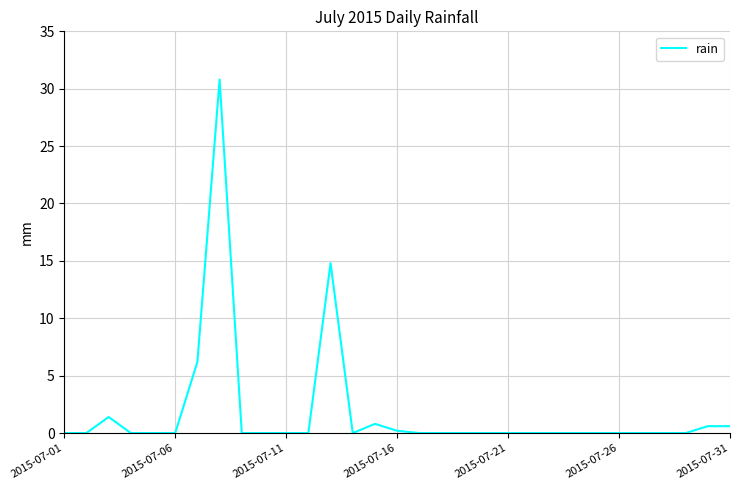

What is the difference between the maximum and minimum values?

30.8